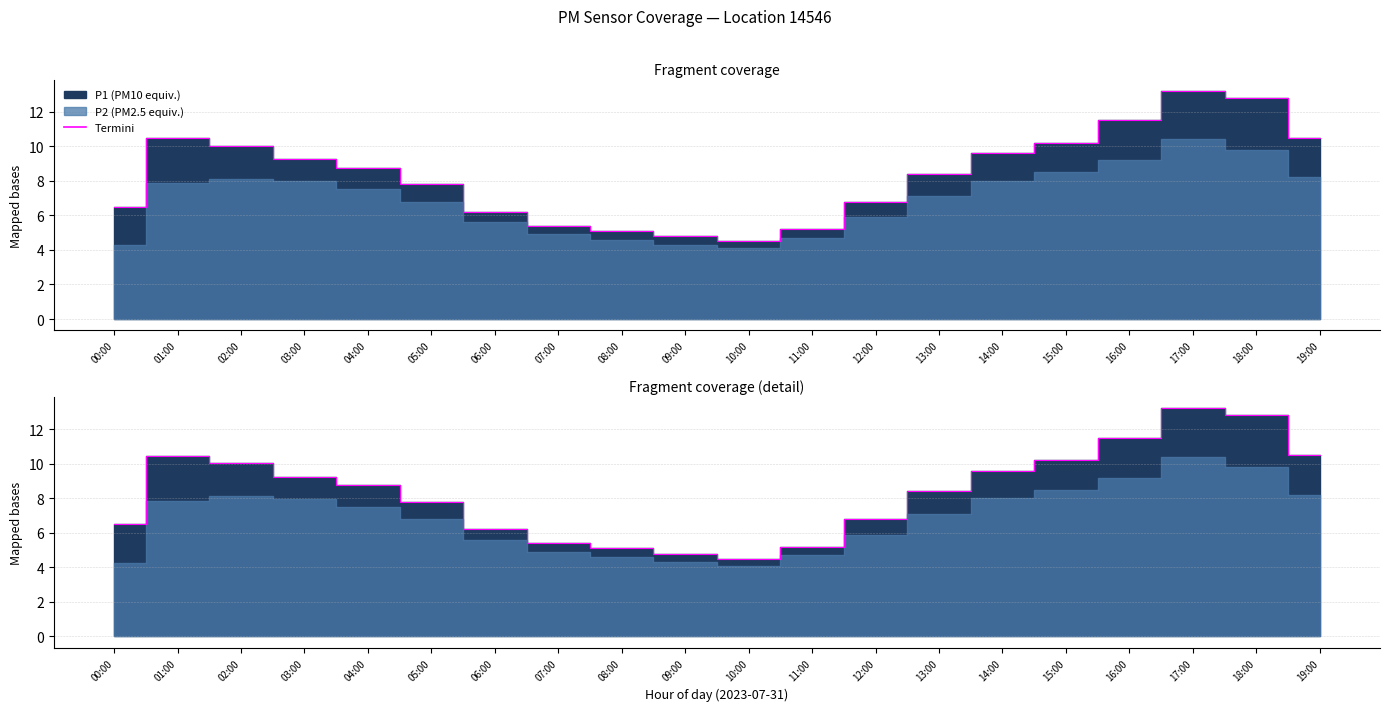

At which category does the chart reach its minimum across all series?

10:00